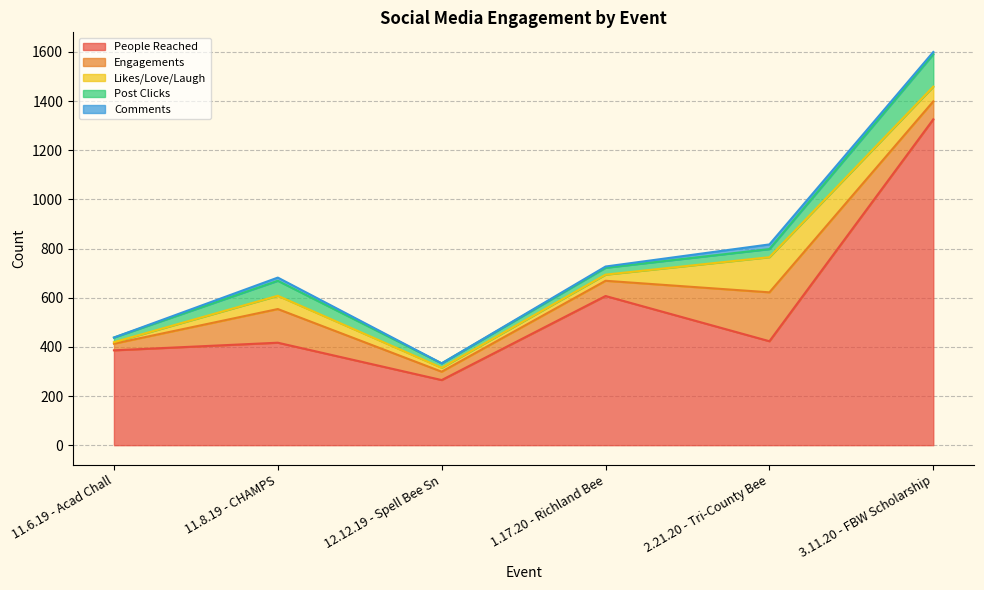

What position from the right is 2.21.20 - Tri-County Bee?

2